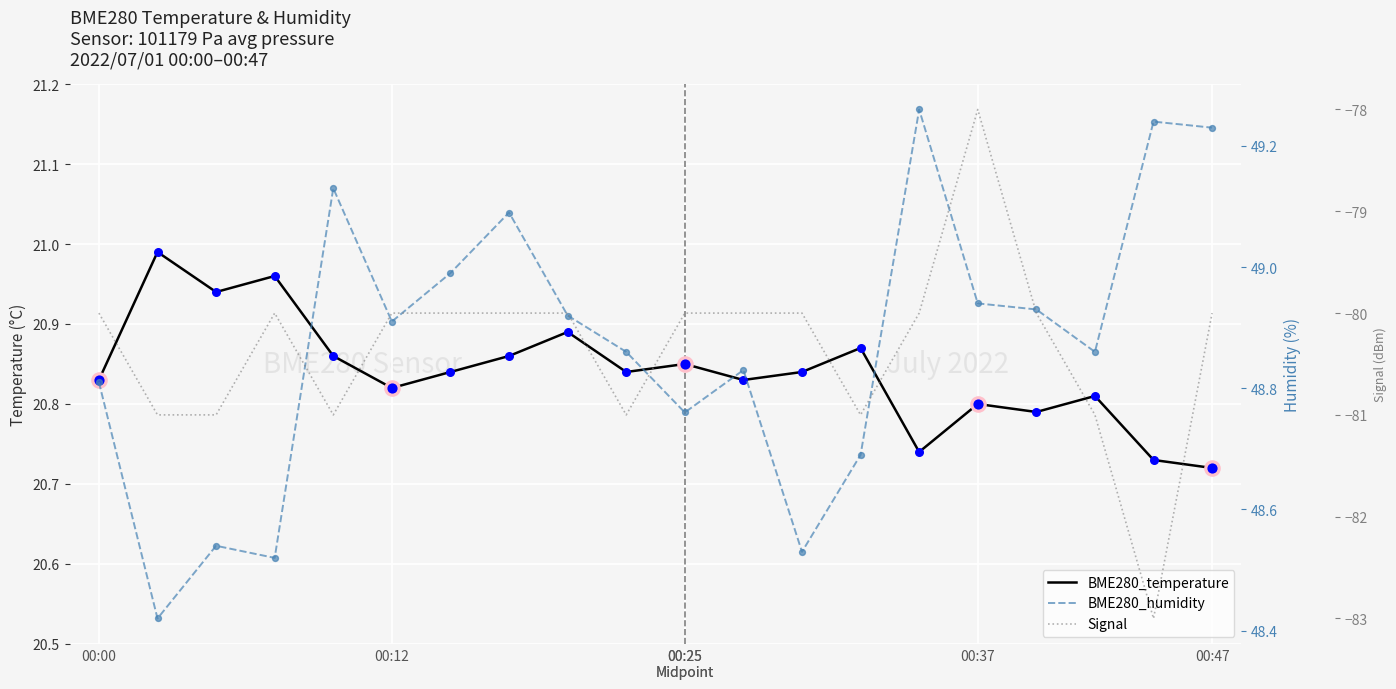

Is the value of BME280_temperature at 00:25
Midpoint greater than the value of Signal at 11?

Yes